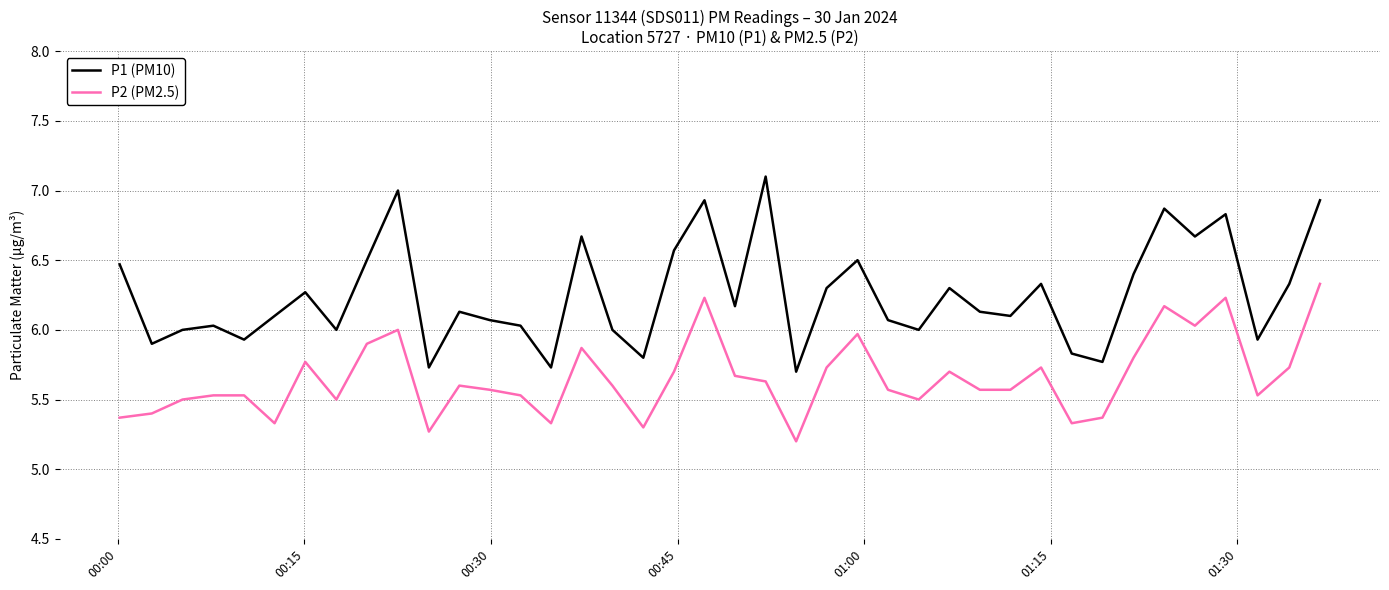

True or false: P2 (PM2.5) and P1 (PM10) intersect in this chart.

False